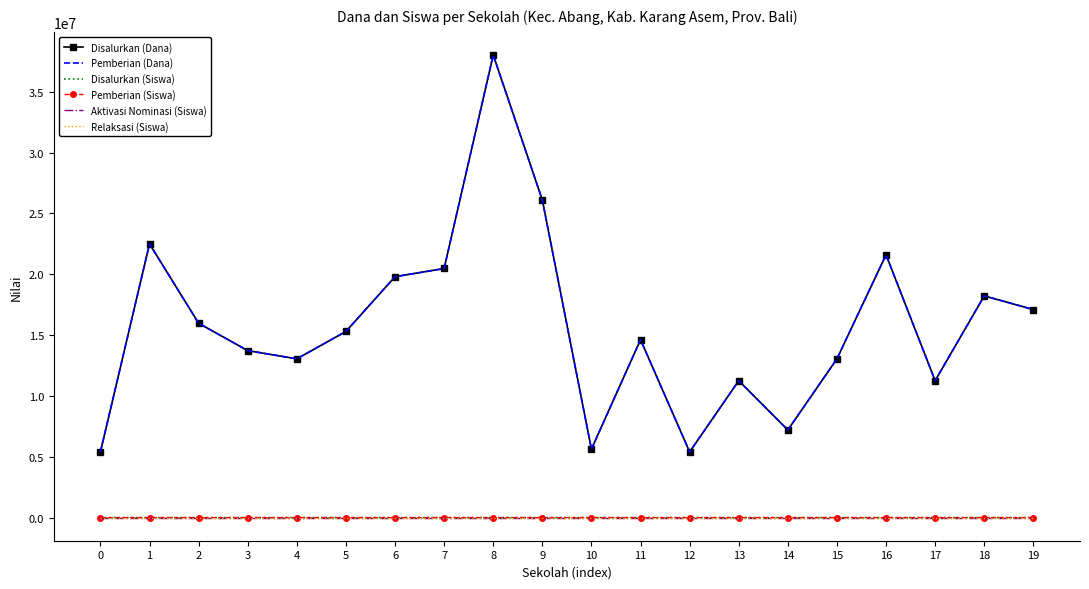

Count the number of data series in this chart.

6